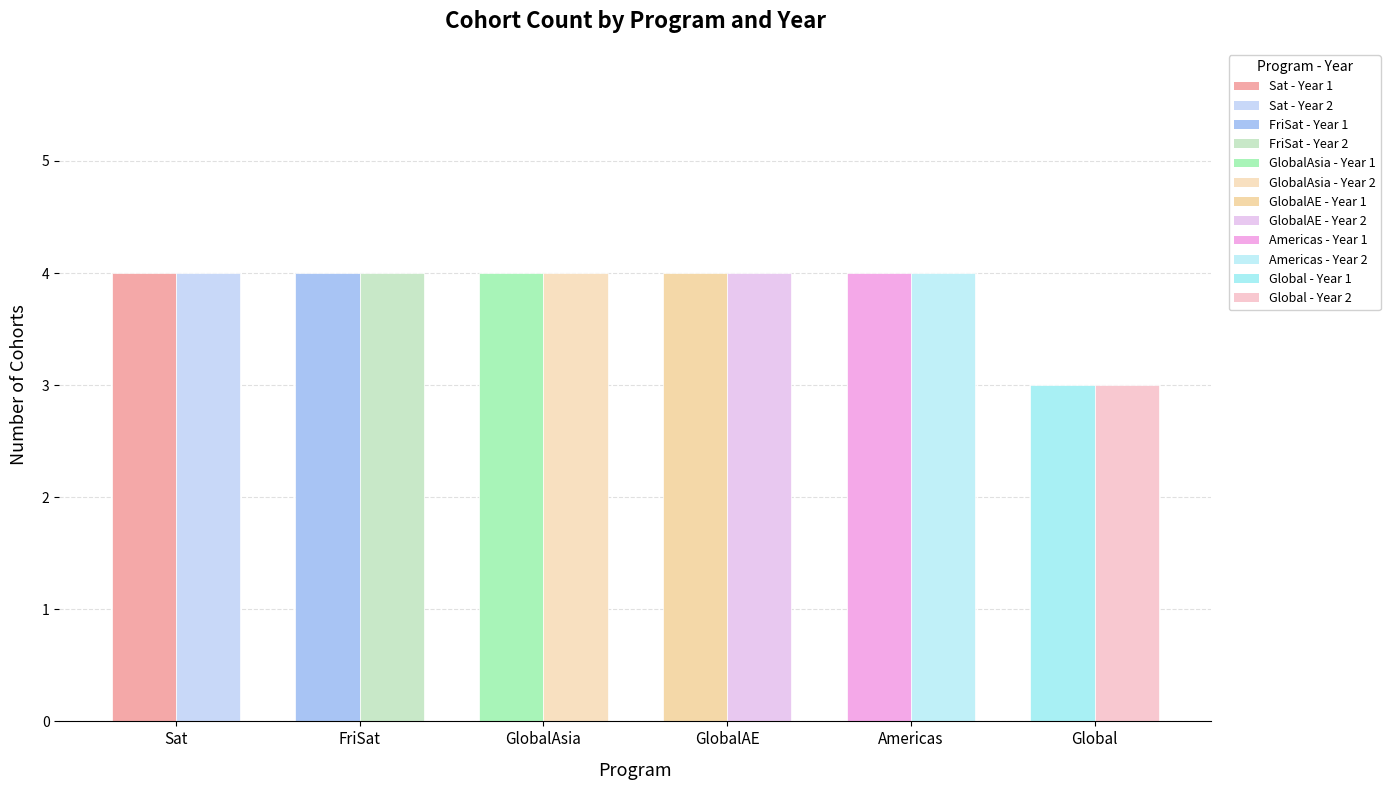

What is the total value across all series at Sat?

8